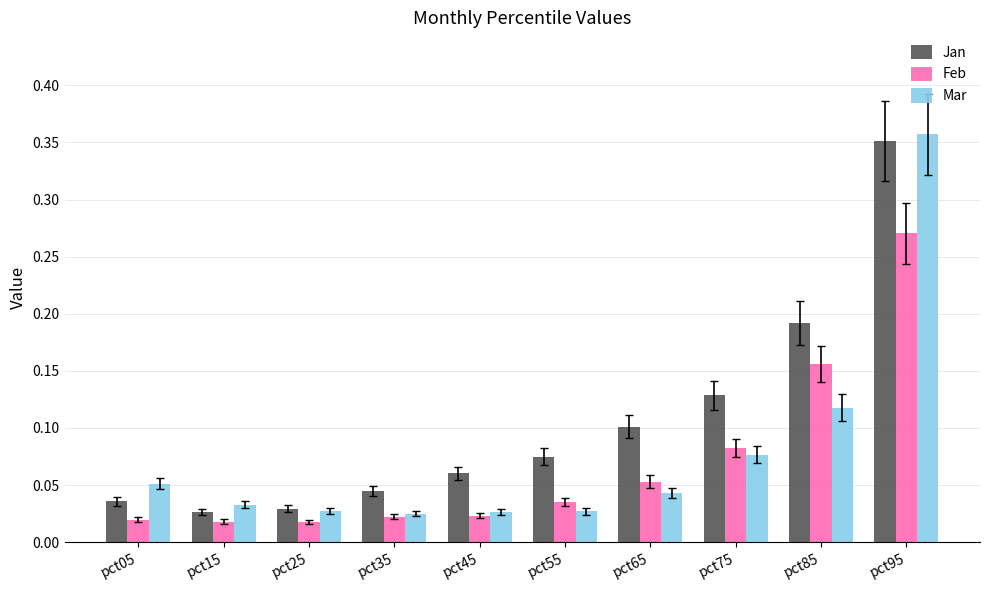

What is the sum of the Mar values at pct85 and pct95?

0.5